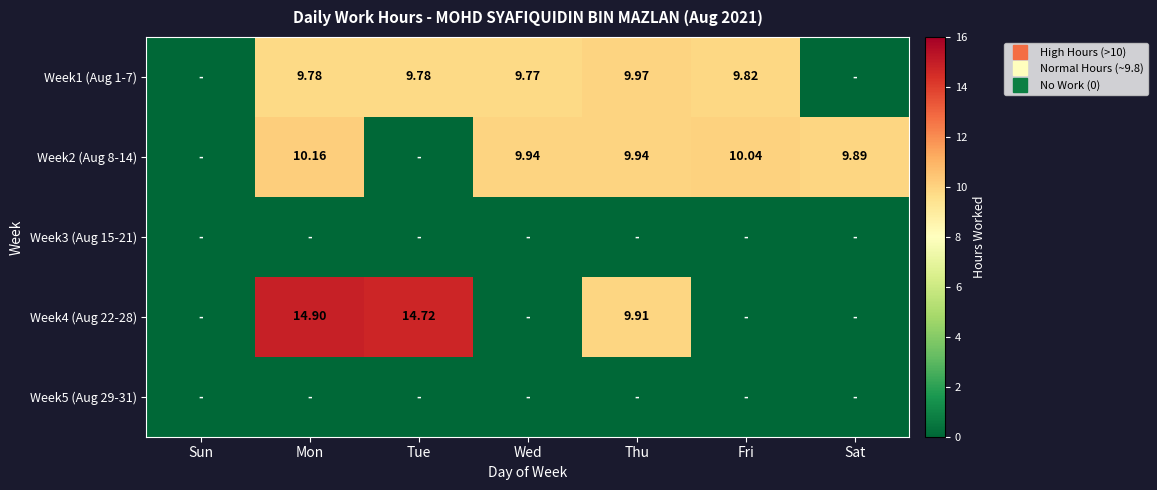

What is the difference between the maximum and minimum values in the Week2 (Aug 8-14) series?

10.2